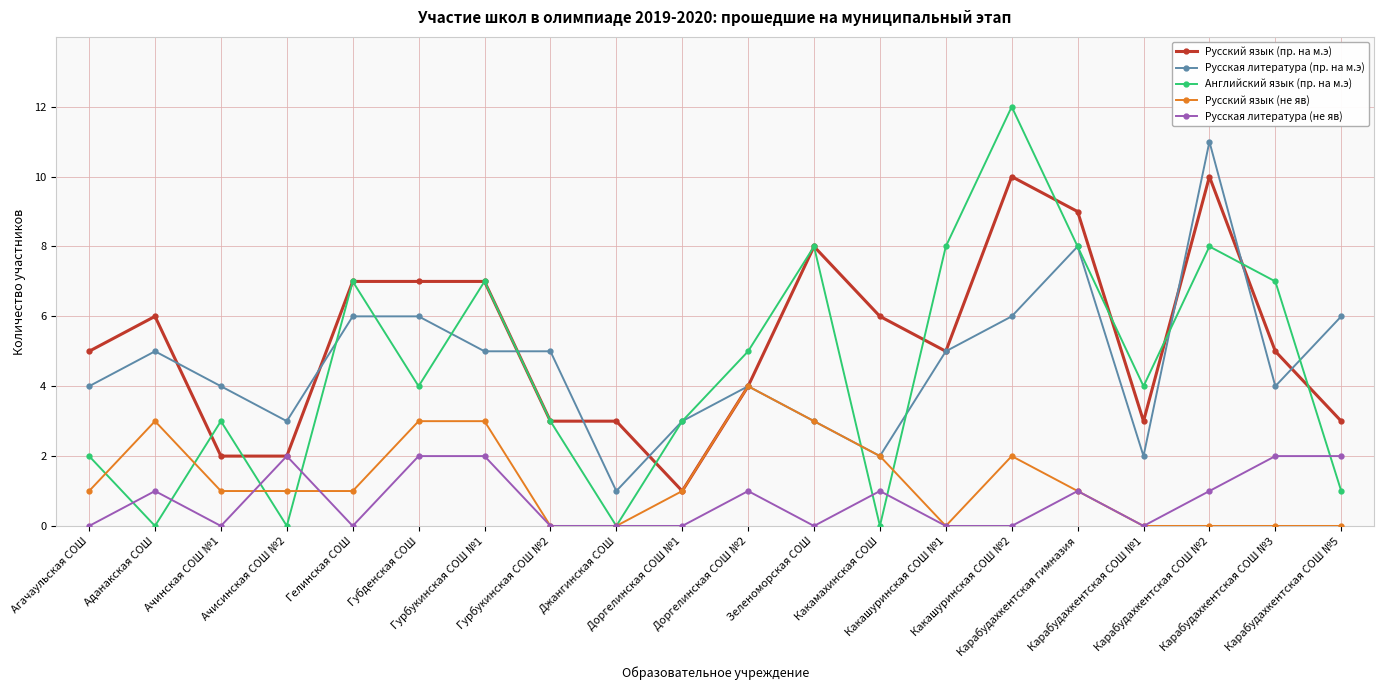

What is the value of the Русский язык (пр. на м.э) point at the 1st from the left?

5